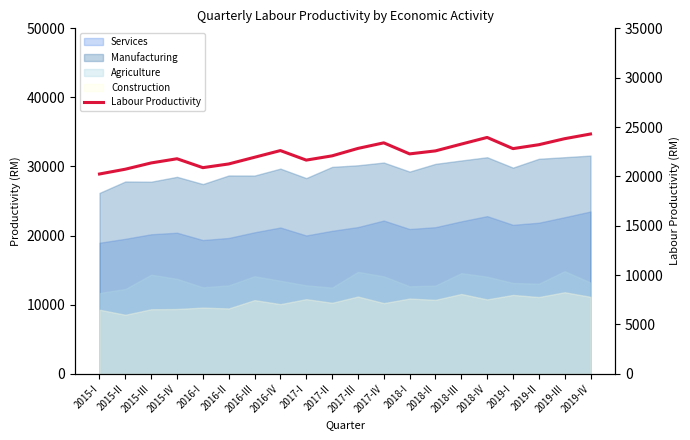

Where is the data nearest to the value 22264?

2018-I